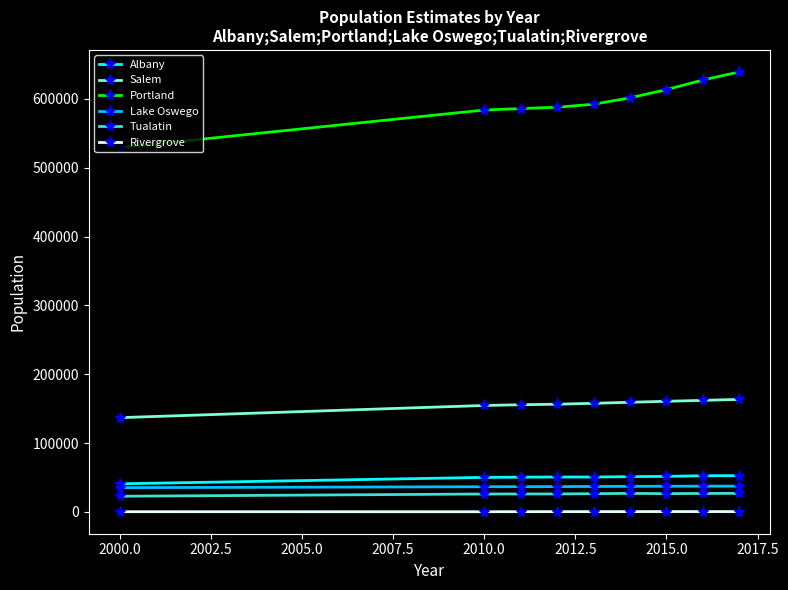

What is the greatest value displayed?

639100